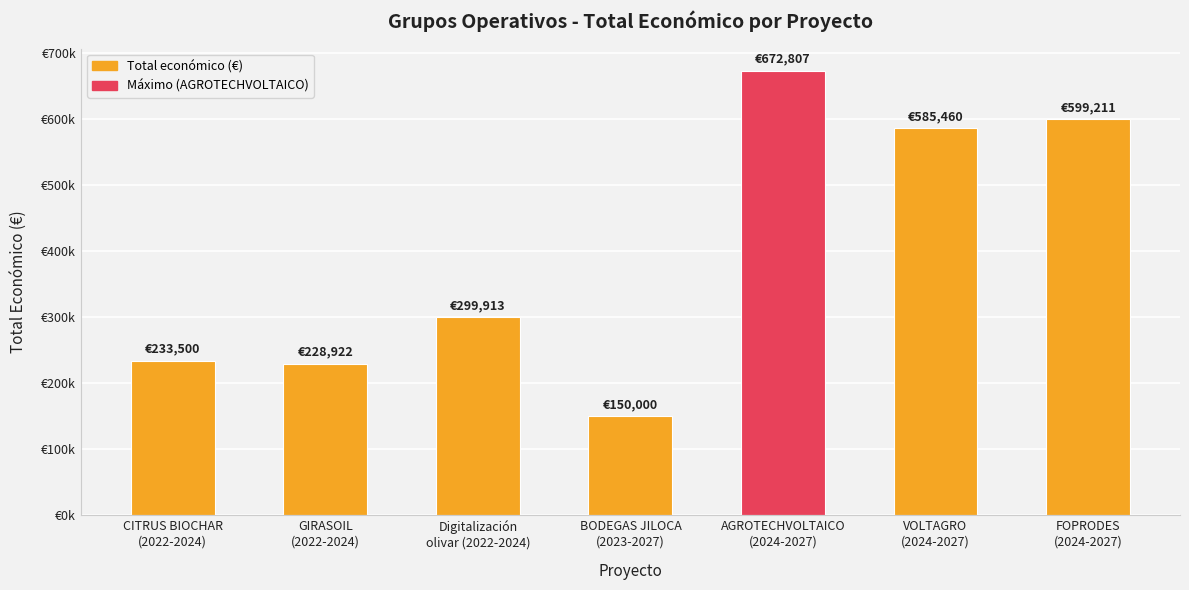

What is the sum of the values at GIRASOIL
(2022-2024) and VOLTAGRO
(2024-2027)?

814382